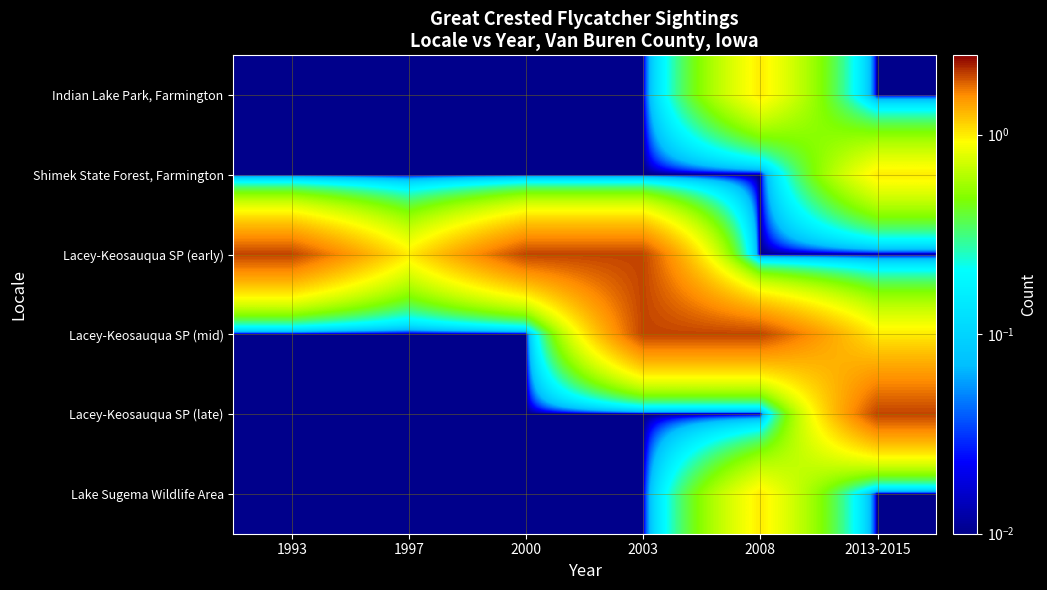

How many distinct data groups are displayed?

6